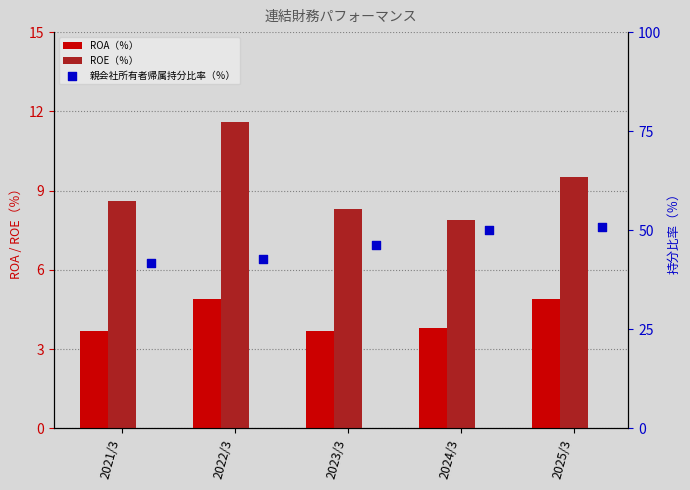

Which series has the largest total across all categories?

親会社所有者帰属持分比率（％）